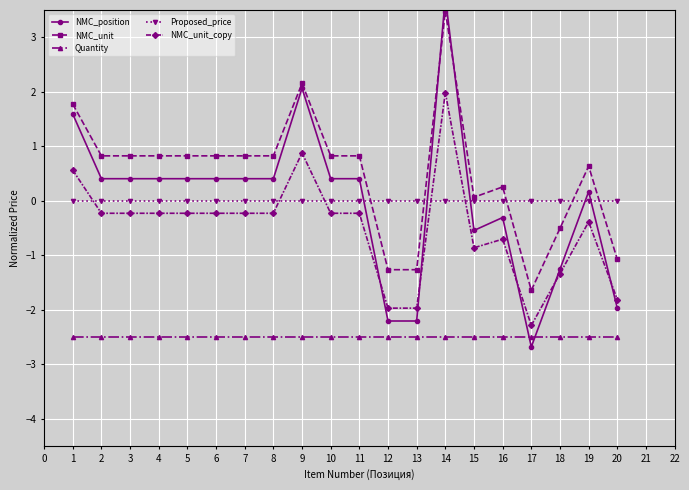

The NMC_unit_copy series shows -0.2 at 4. True or false?

True